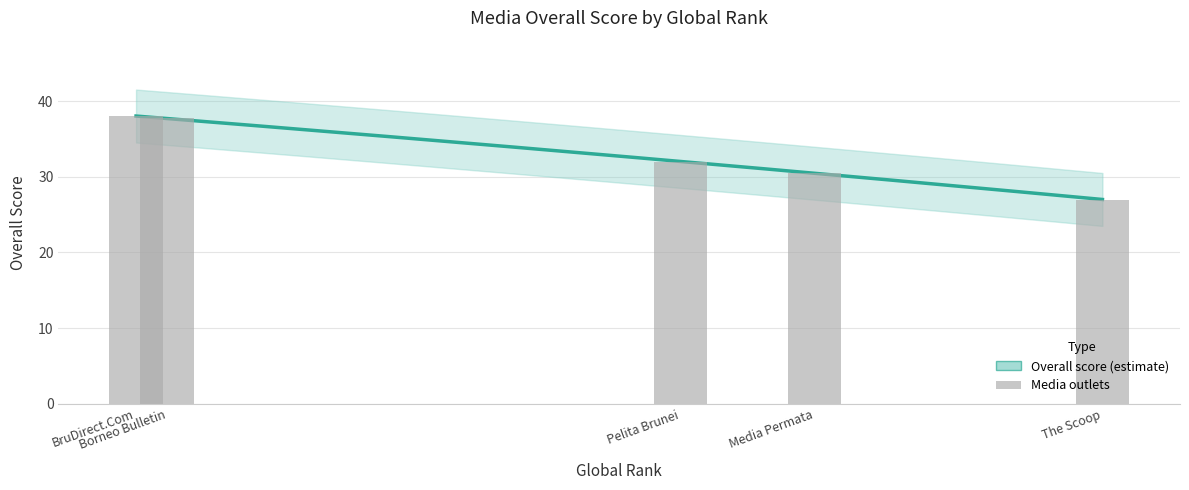

At which category does the chart reach its minimum across all series?

The Scoop